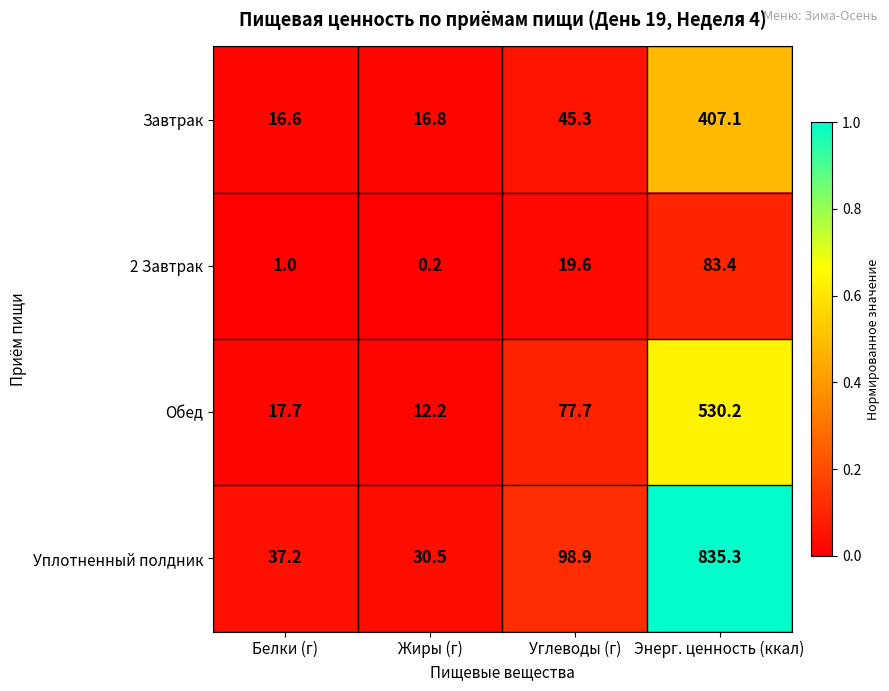

At which category is the sum across all series the highest?

Энерг. ценность (ккал)